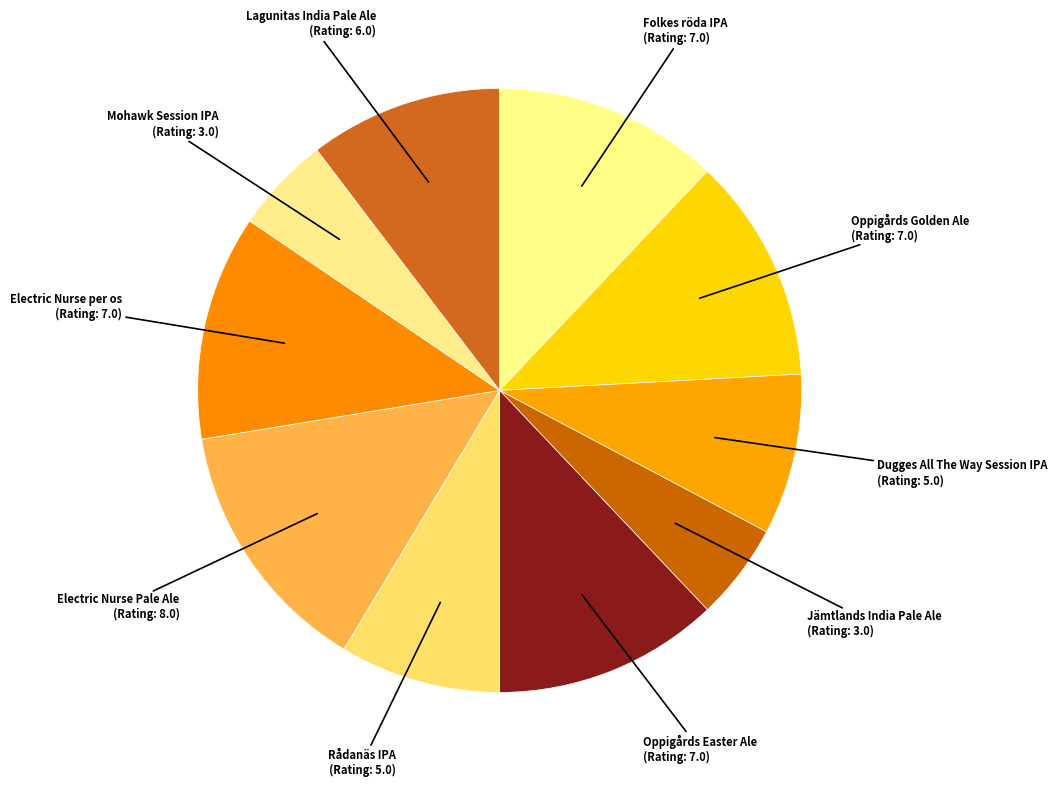

Does any single category account for the majority?

No